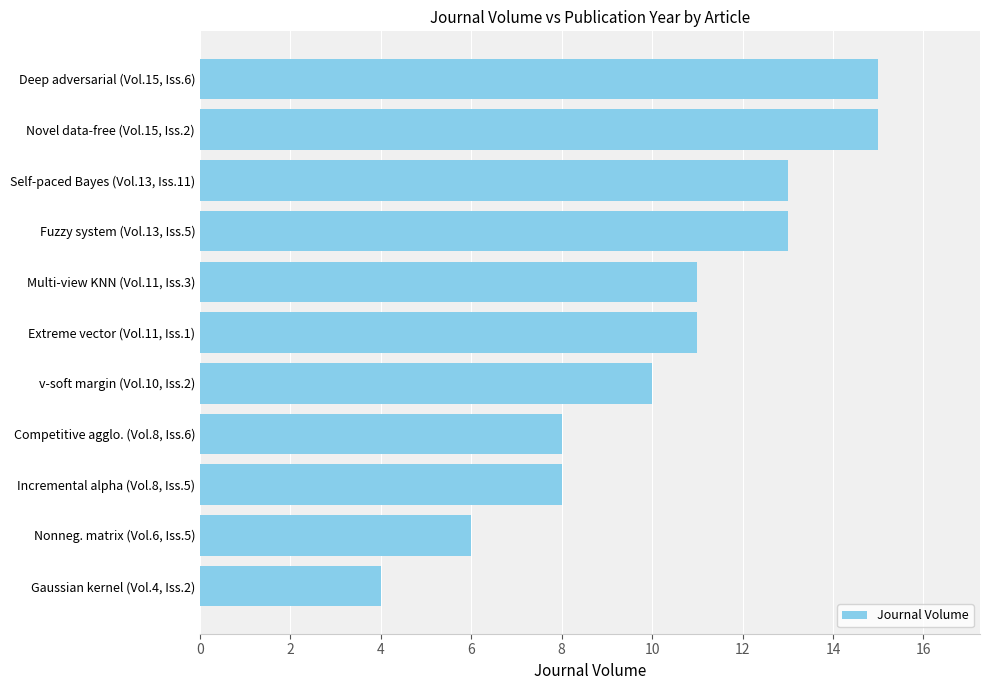

What is the value of the 7th bar from the top?

10